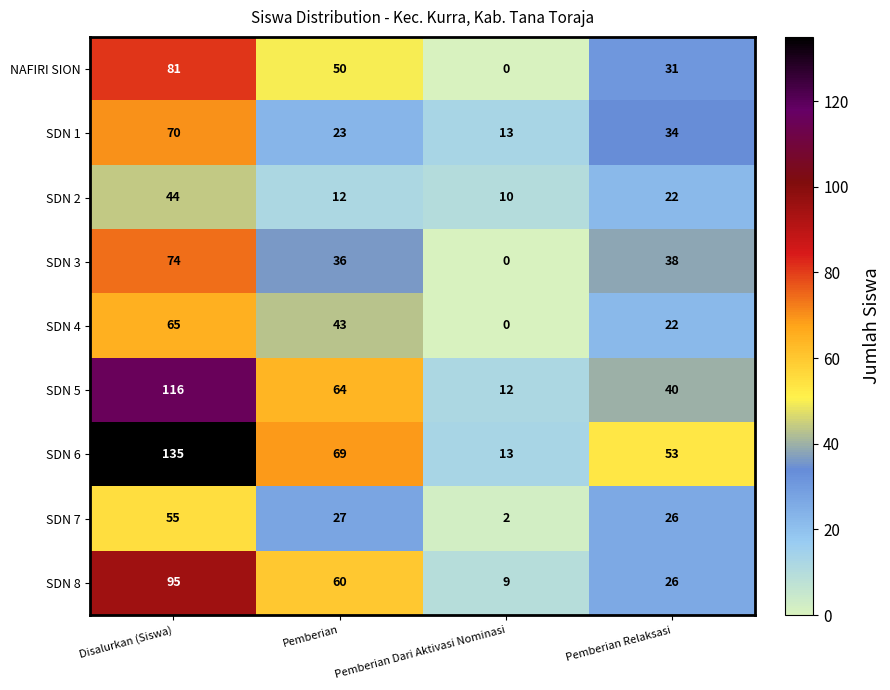

What is the total value across all series at Disalurkan (Siswa)?

735